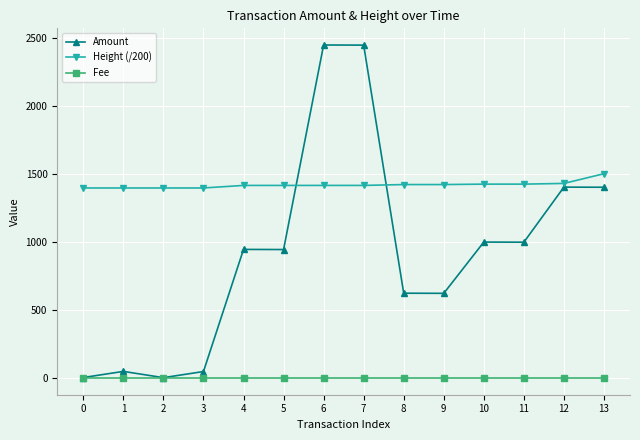

What is the lowest value of the Amount series?

4.0